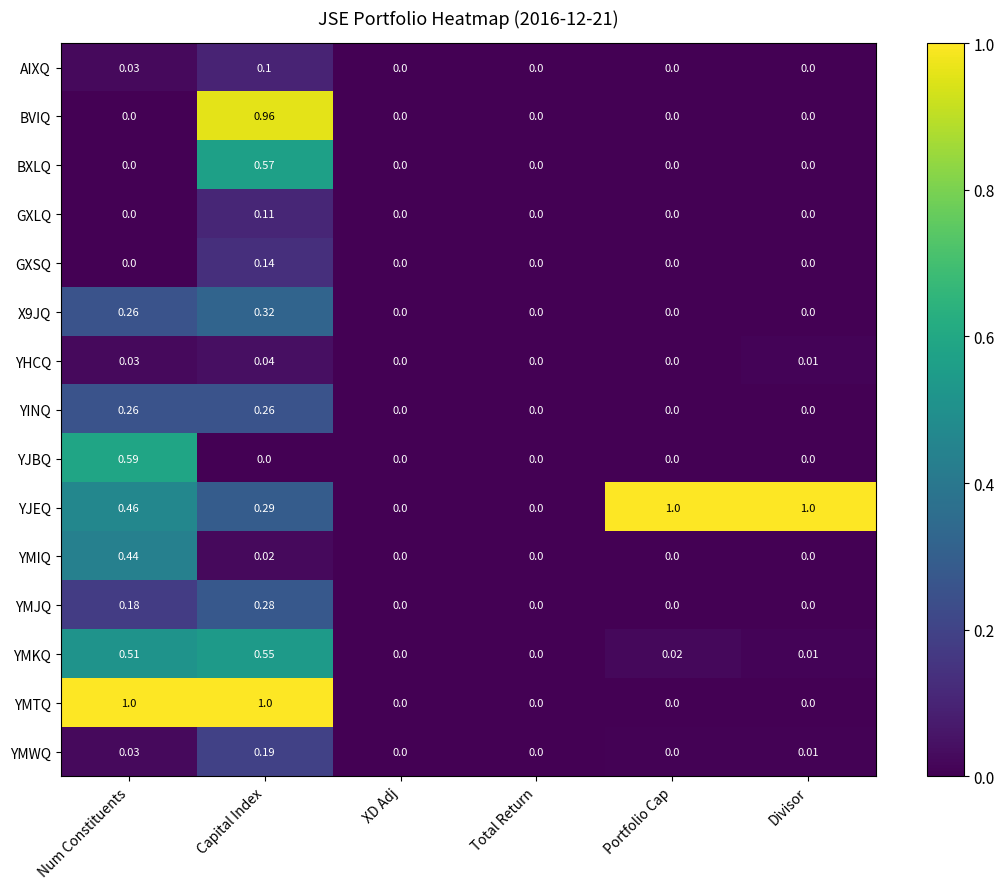

At which category is the sum across all series the highest?

Capital Index